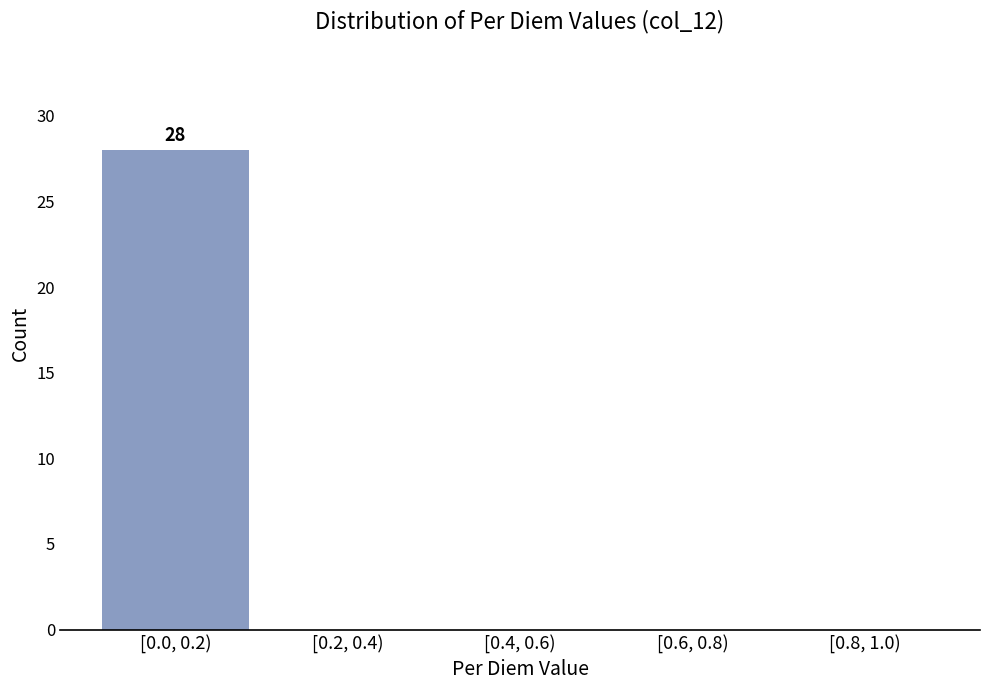

Reading left to right, what are all the values shown in this chart?

[0.0, 0.2)=28	[0.2, 0.4)=0	[0.4, 0.6)=0	[0.6, 0.8)=0	[0.8, 1.0)=0